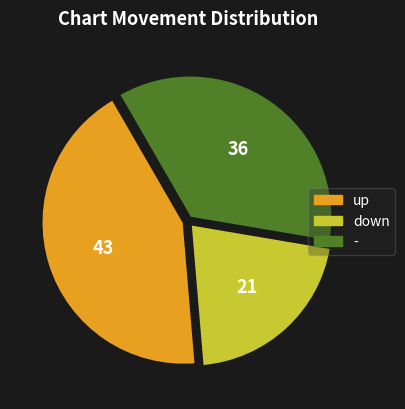

True or false: down accounts for 21% of the total.

True